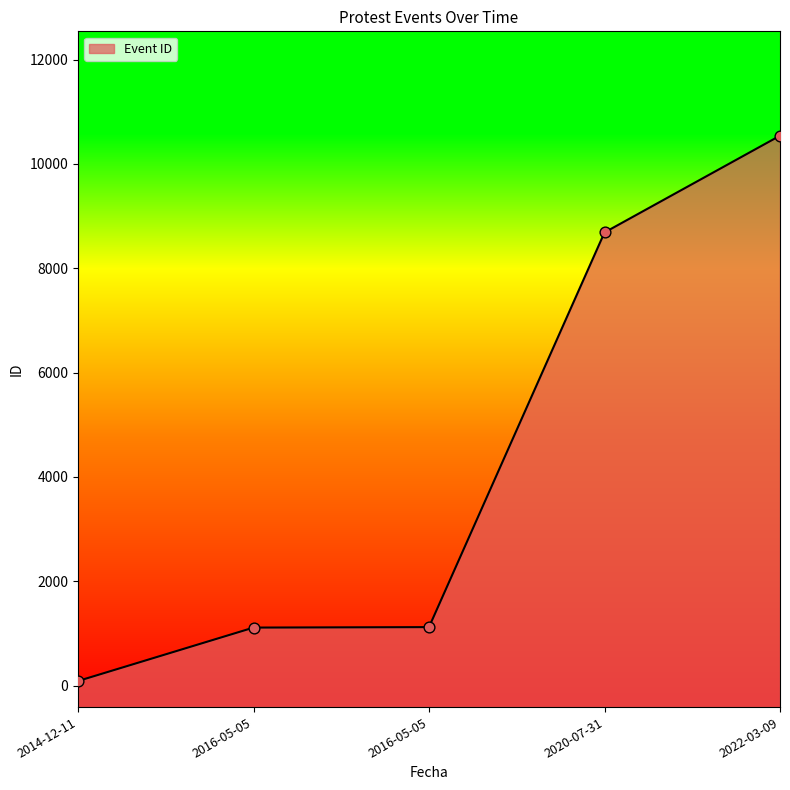

What is the ratio of the value at 2014-12-11 to the value at 2016-05-05?

0.1